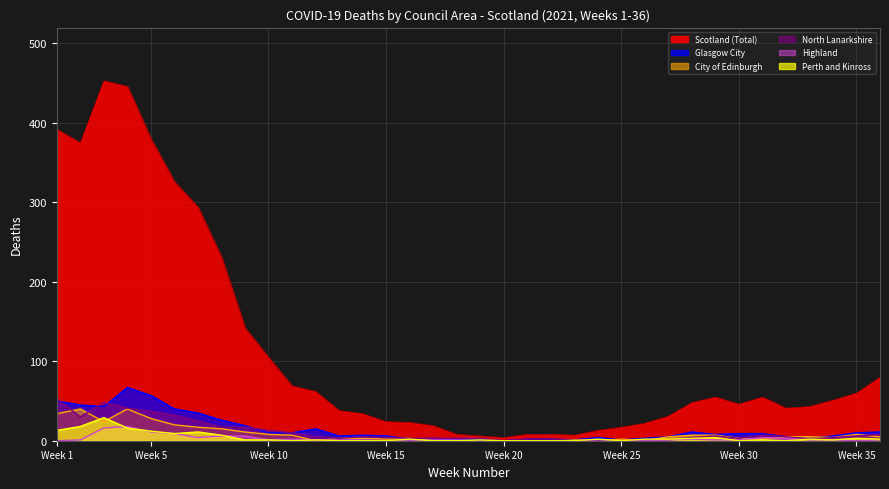

Which series has the widest spread of values?

Scotland (Total)